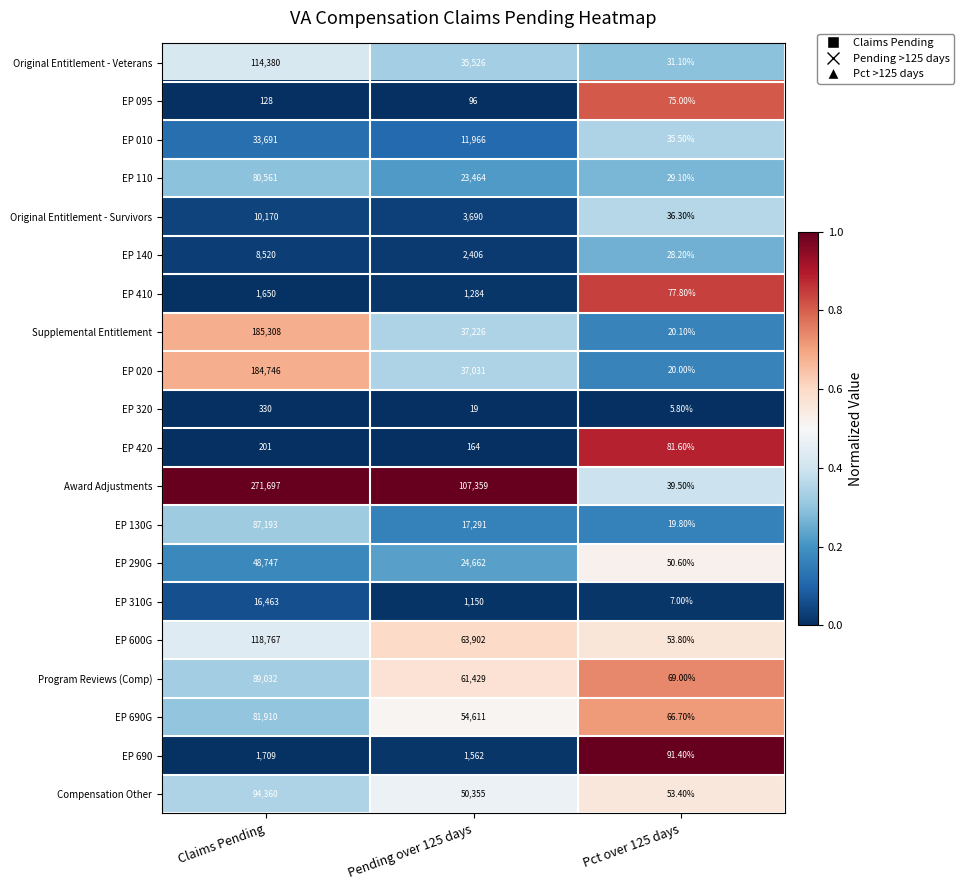

Where does the Original Entitlement - Survivors series first go above 3690?

Claims Pending